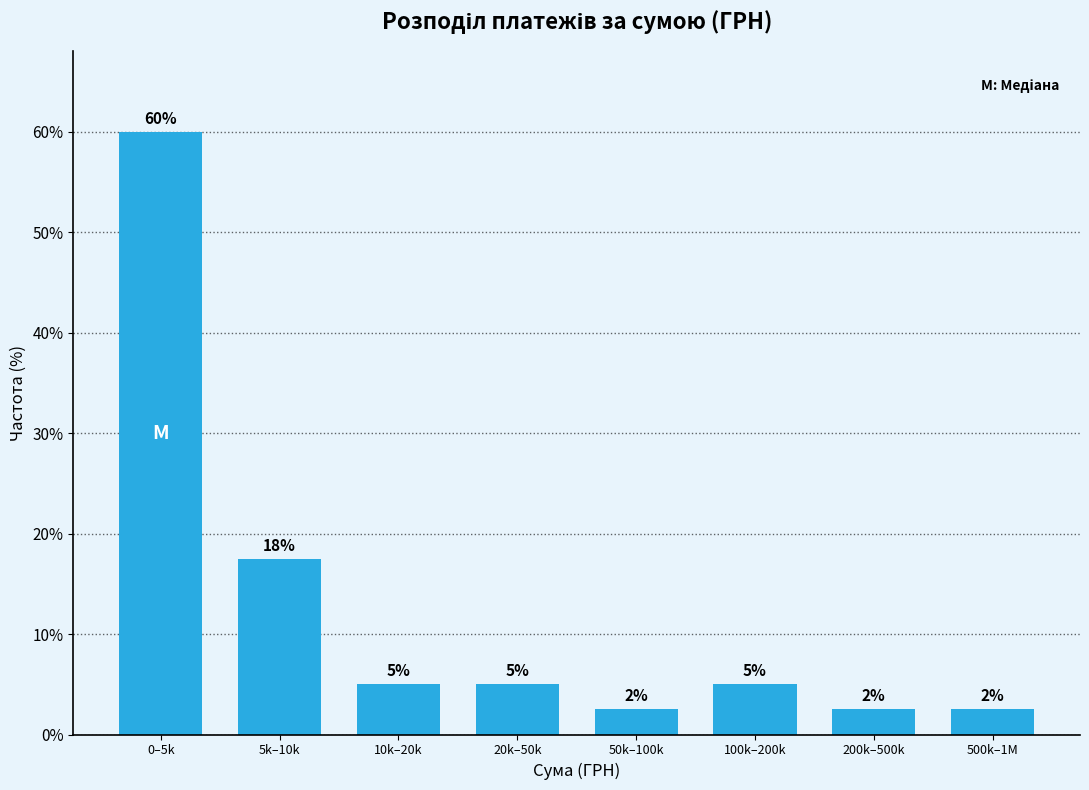

What is the label of the 2nd bar from the right?

200k–500k